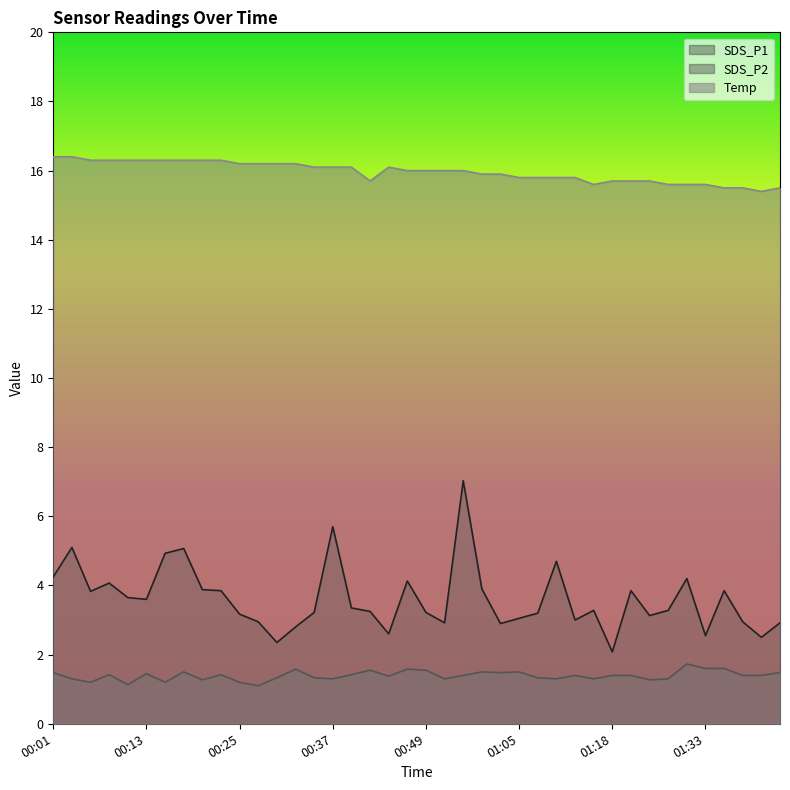

Reading left to right, transcribe all the data shown in this chart.

SDS_P1: 4.2	5.1	3.8	4.1	3.6	3.6	4.9	5.1	3.9	3.9	3.2	3.0	2.4	2.8	3.2	5.7	3.4	3.2	2.6	4.1	3.2	2.9	7.0	3.9	2.9	3.0	3.2	4.7	3.0	3.3	2.1	3.9	3.1	3.3	4.2	2.5	3.9	3.0	2.5	2.9
SDS_P2: 1.5	1.3	1.2	1.4	1.1	1.4	1.2	1.5	1.3	1.4	1.2	1.1	1.3	1.6	1.3	1.3	1.4	1.6	1.4	1.6	1.6	1.3	1.4	1.5	1.5	1.5	1.3	1.3	1.4	1.3	1.4	1.4	1.3	1.3	1.7	1.6	1.6	1.4	1.4	1.5
Temp: 16.4	16.4	16.3	16.3	16.3	16.3	16.3	16.3	16.3	16.3	16.2	16.2	16.2	16.2	16.1	16.1	16.1	15.7	16.1	16.0	16.0	16.0	16.0	15.9	15.9	15.8	15.8	15.8	15.8	15.6	15.7	15.7	15.7	15.6	15.6	15.6	15.5	15.5	15.4	15.5